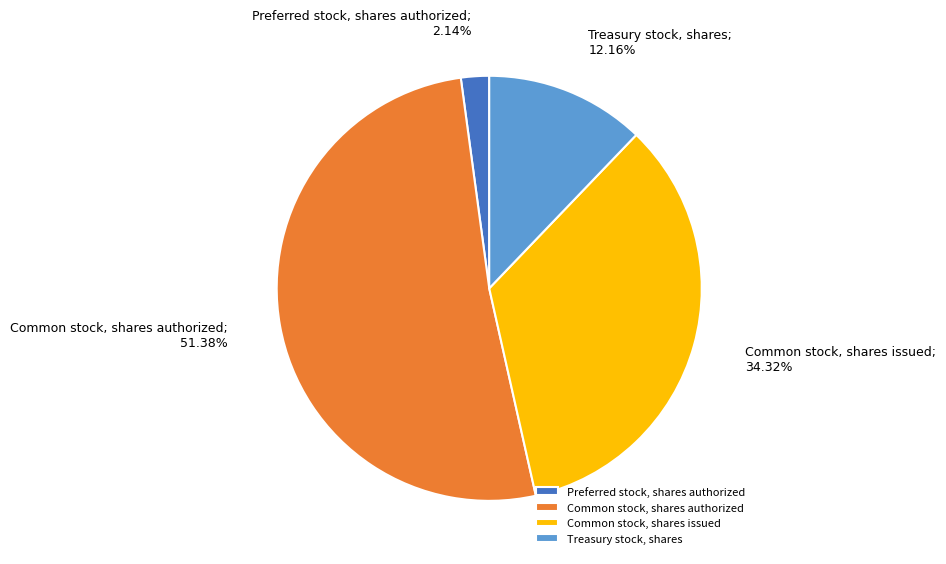

To the nearest percent, what percentage of the pie is Common stock, shares authorized?

51%